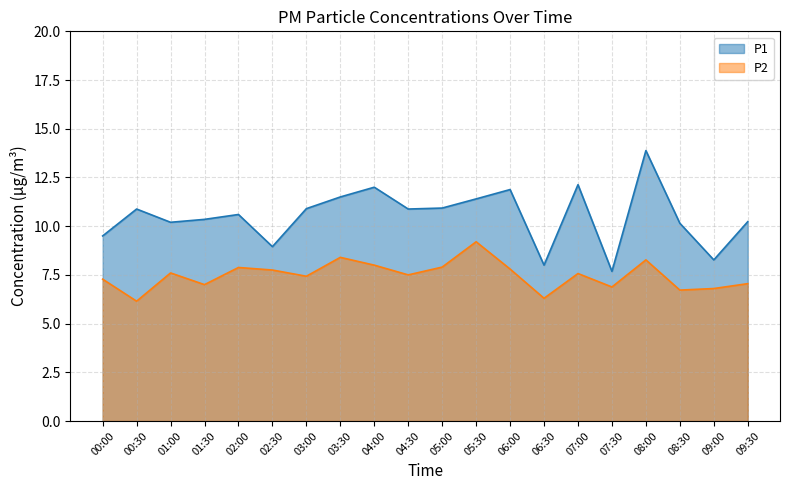

Where does the P2 series first go above 7?

00:00